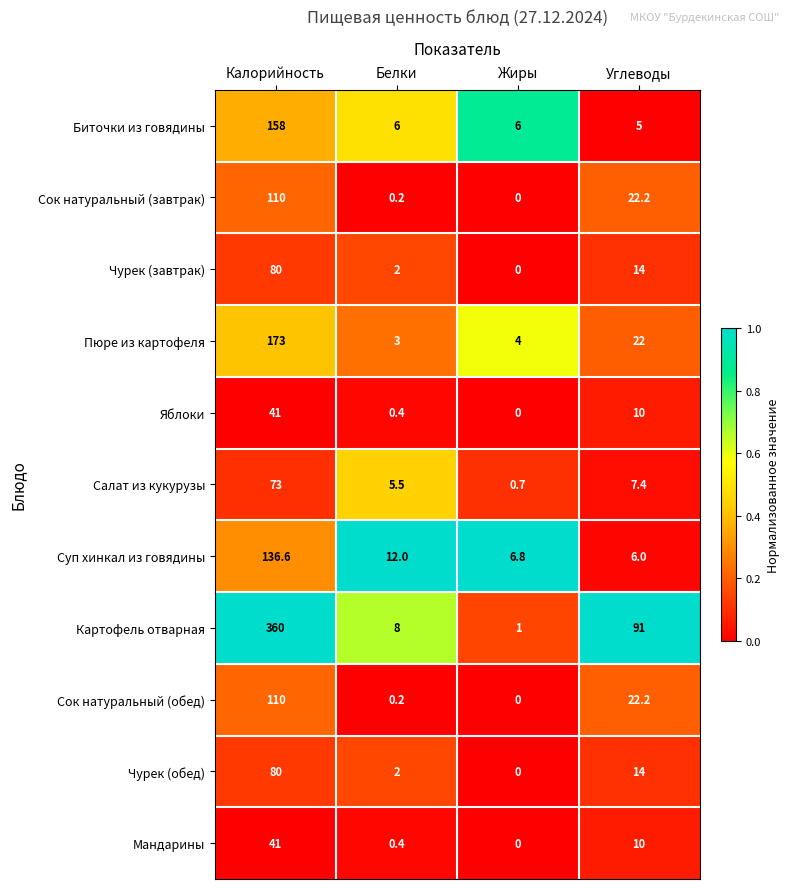

At which label is Яблоки closest to 20?

Углеводы